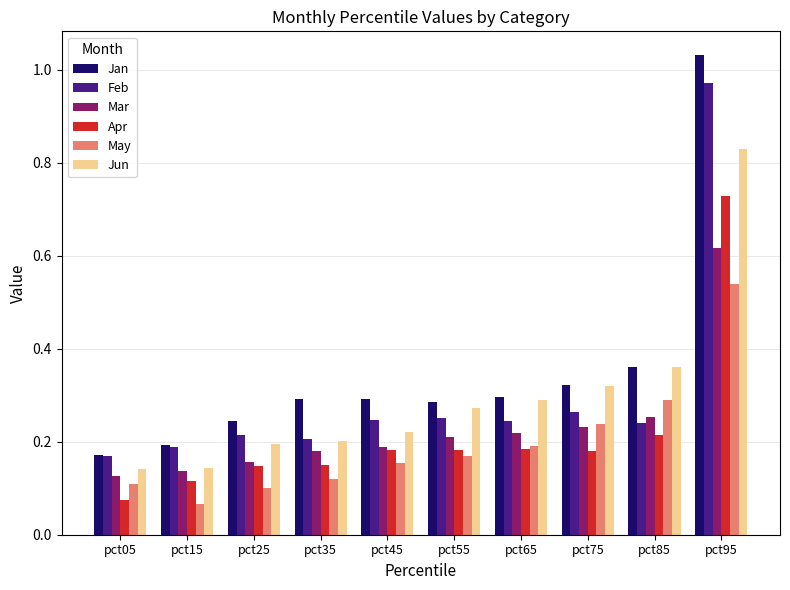

How many Mar values are between 0 and 1?

10